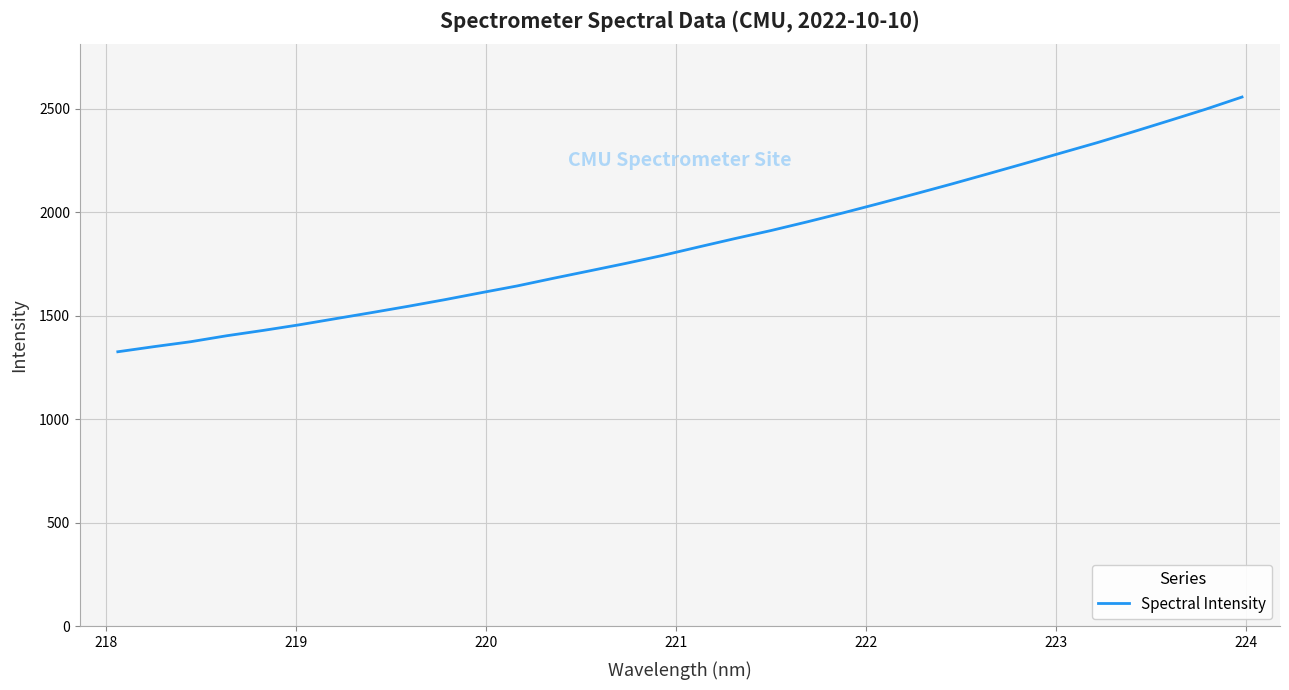

What is the maximum value shown in the chart?

2557.4